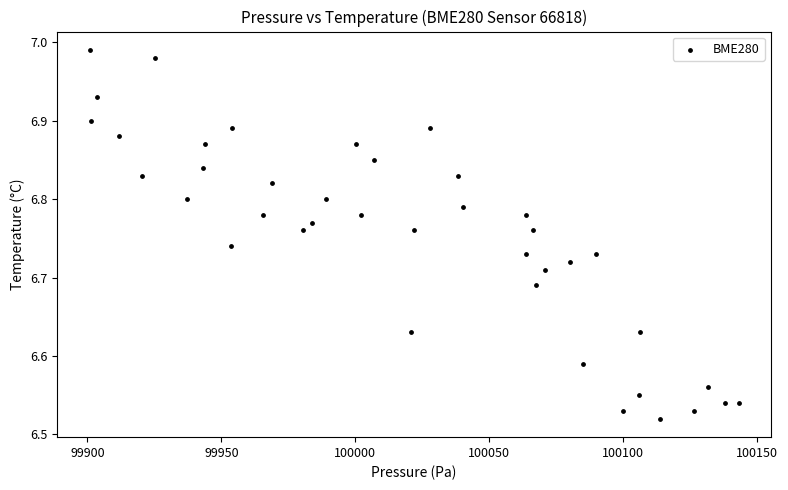

What is the range of X values (max minus min)?

242.1